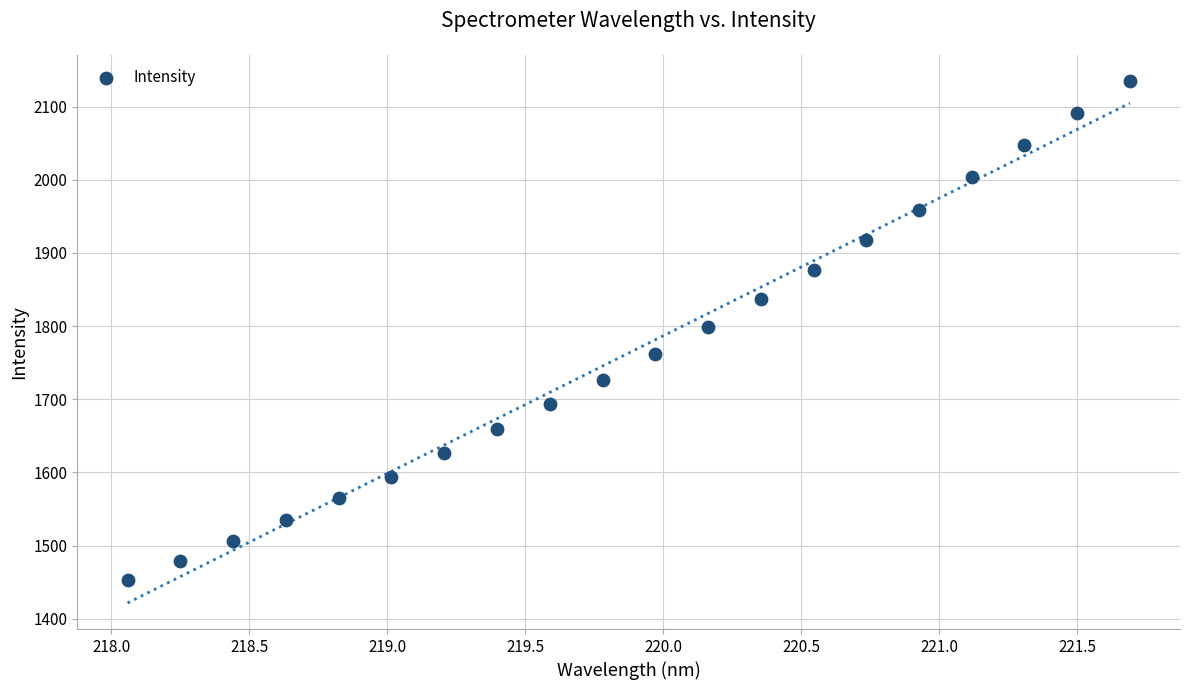

What is the range of X values (max minus min)?

3.6